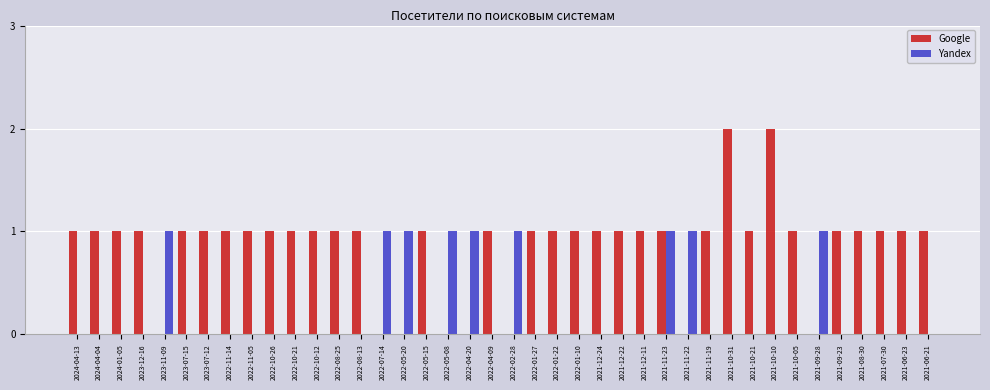

Reading right to left, what are all the values shown in this chart?

Google: 1	1	1	1	1	0	1	2	1	2	1	0	1	1	1	1	1	1	1	0	1	0	0	1	0	0	1	1	1	1	1	1	1	1	1	0	1	1	1	1
Yandex: 0	0	0	0	0	1	0	0	0	0	0	1	1	0	0	0	0	0	0	1	0	1	1	0	1	1	0	0	0	0	0	0	0	0	0	1	0	0	0	0